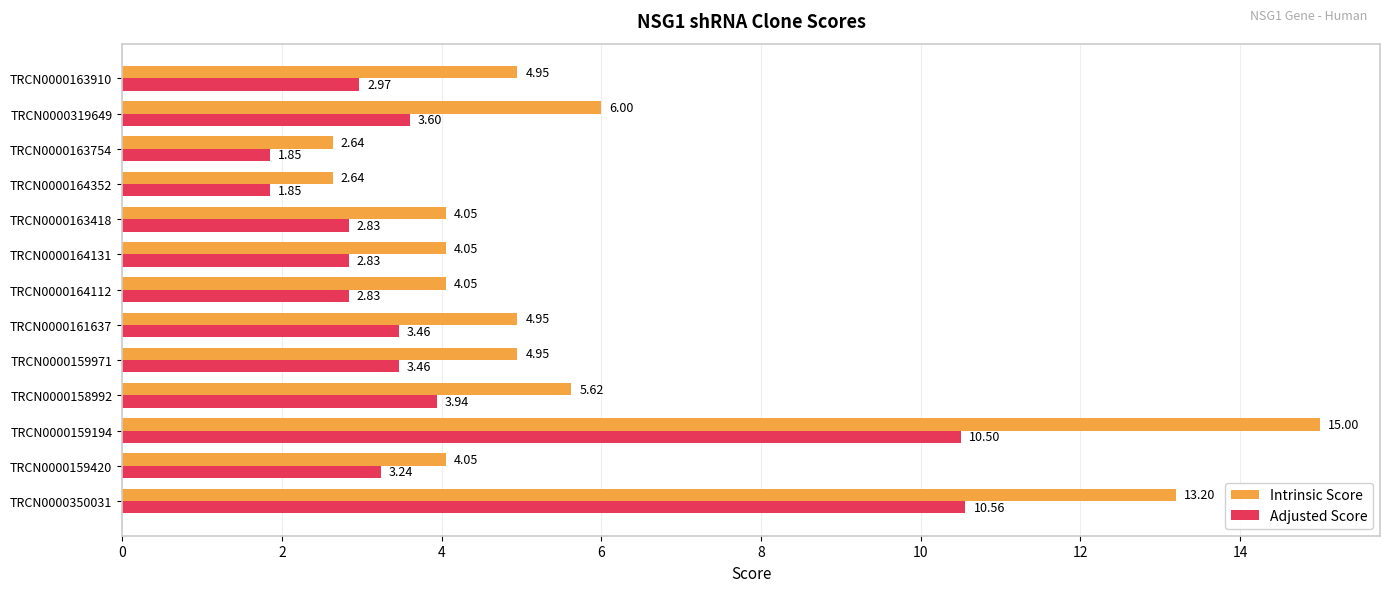

What is the difference between the maximum and second lowest values in the Adjusted Score series?

8.7